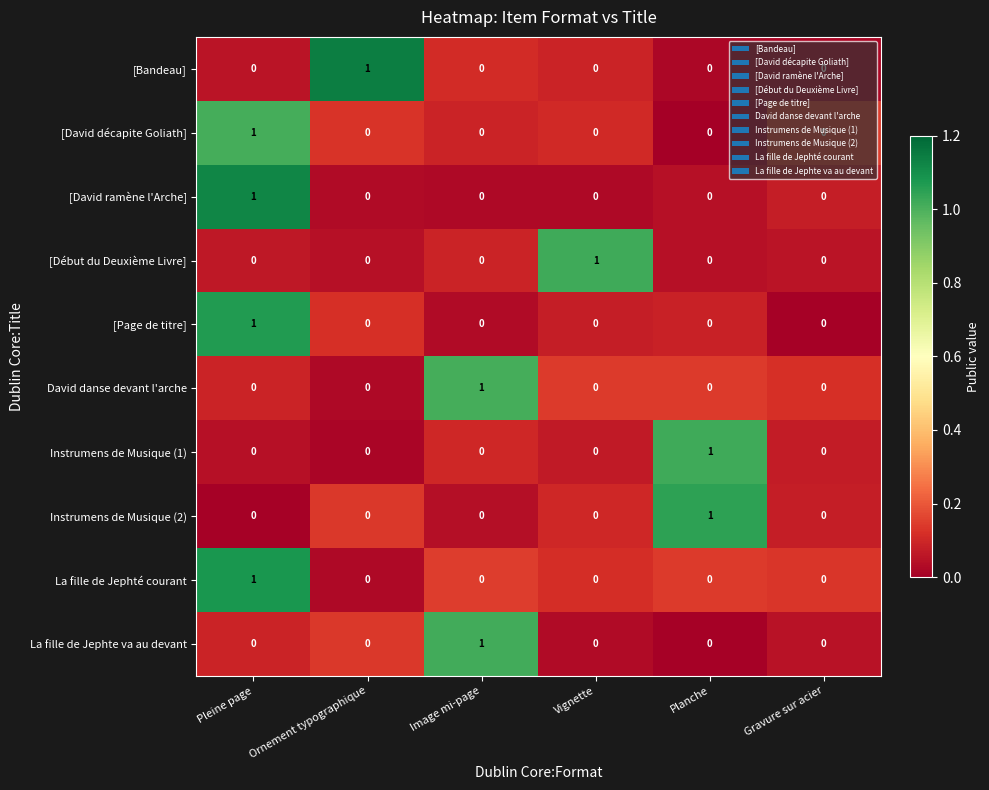

How many [Bandeau] values are between 0 and 1?

6